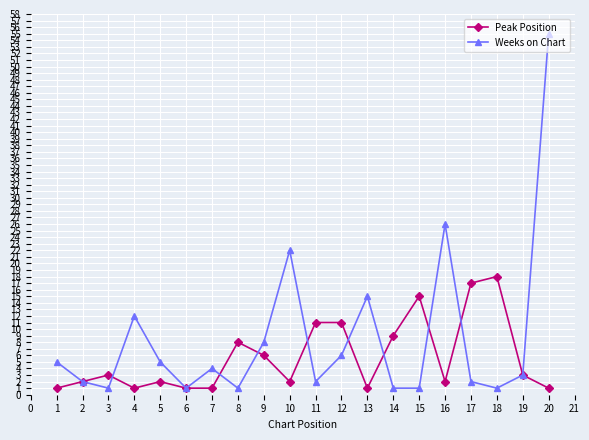

How many series are shown in this chart?

2